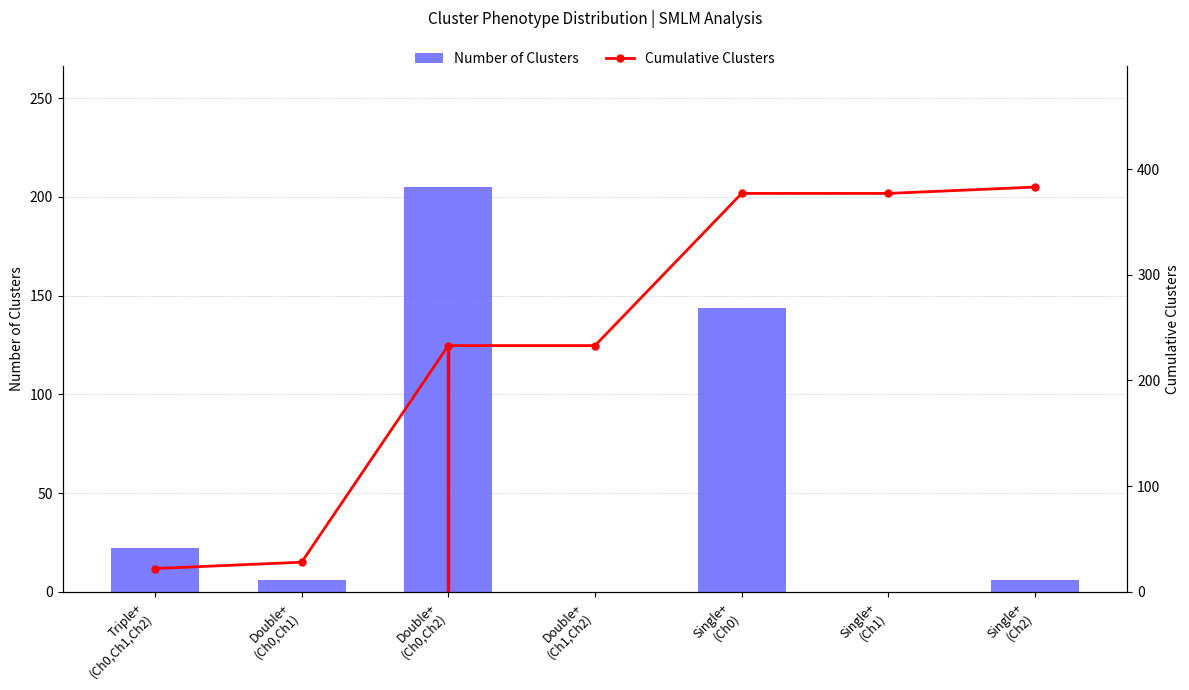

Reading left to right, extract all data points from this chart.

Number of Clusters: 22	6	205	0	144	0	6
Cumulative Clusters: 22	28	233	233	377	377	383